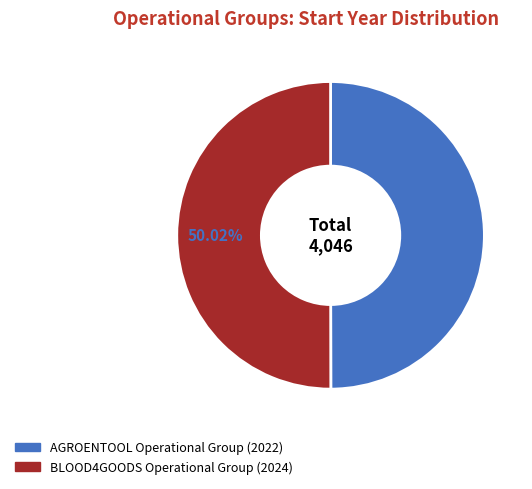

What is the ratio of the value at BLOOD4GOODS Operational Group to the value at AGROENTOOL Operational Group?

1.0